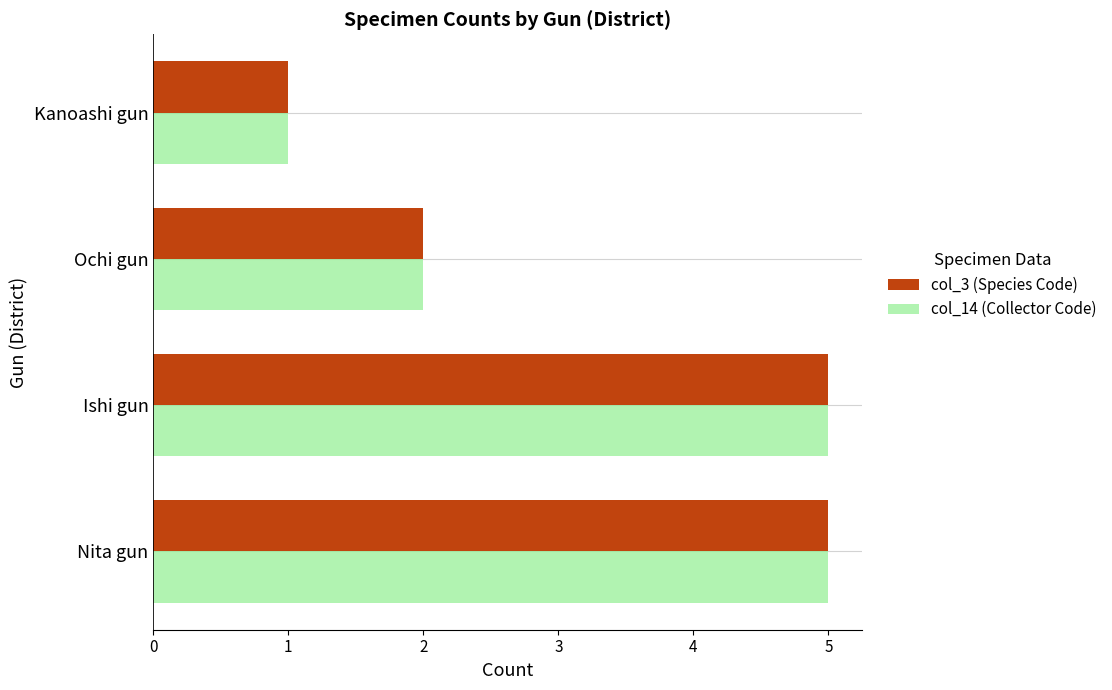

Where is col_14 (Collector Code) nearest to the value 3?

Ochi gun